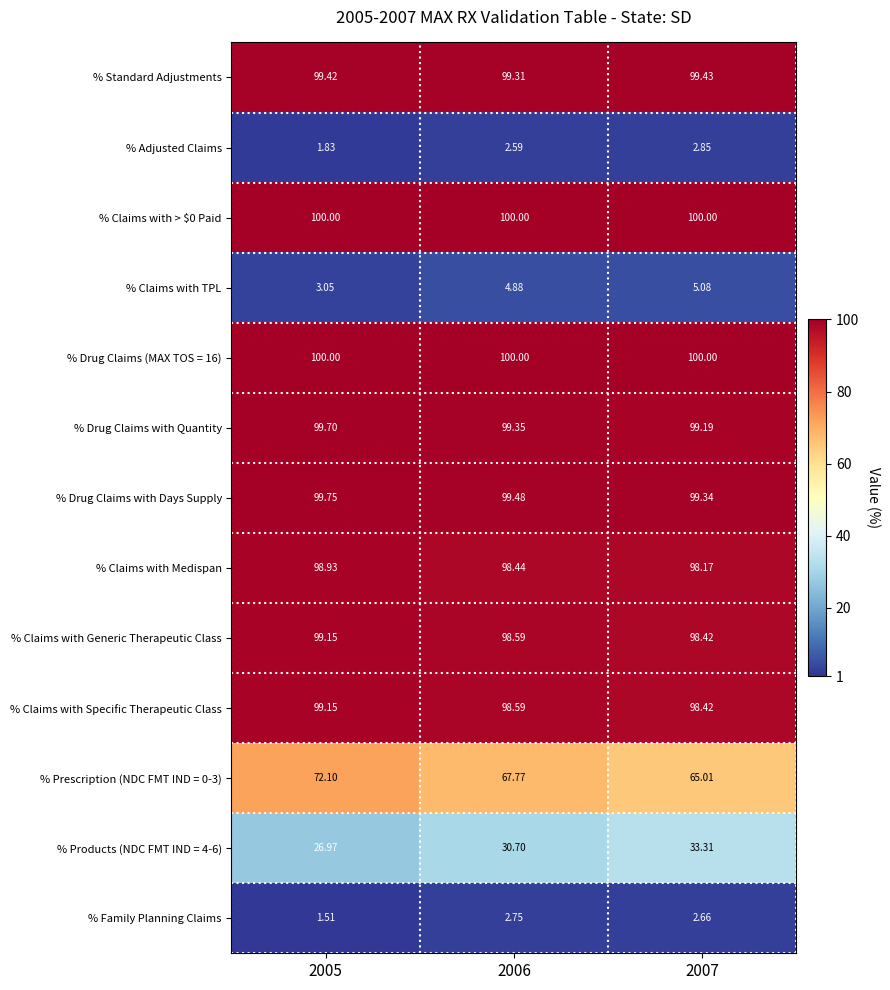

Is the value of % Claims with Generic Therapeutic Class at 2007 greater than the value of % Products (NDC FMT IND = 4-6) at 2006?

Yes